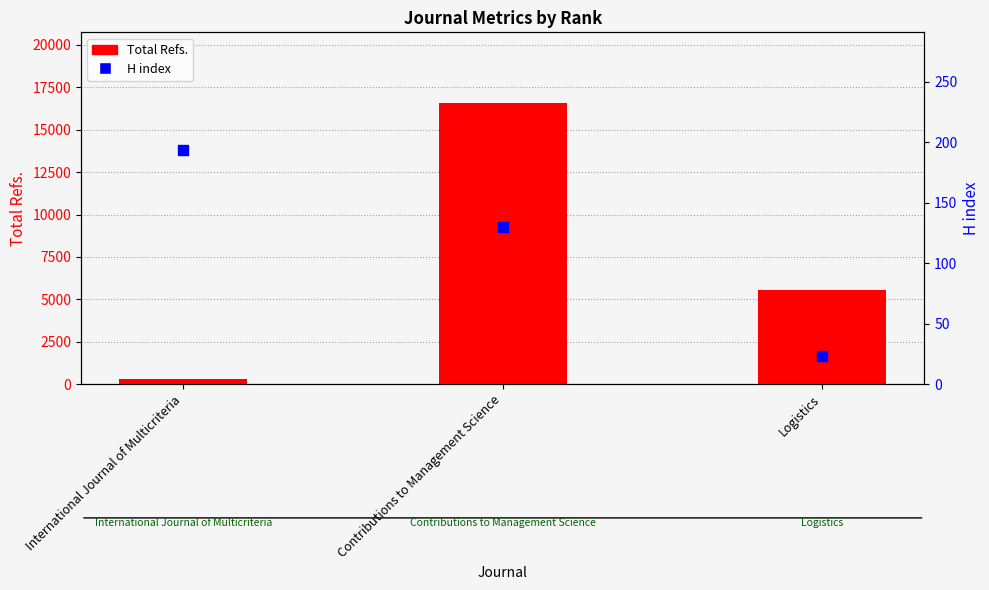

At how many categories does at least one series exceed 3992?

2